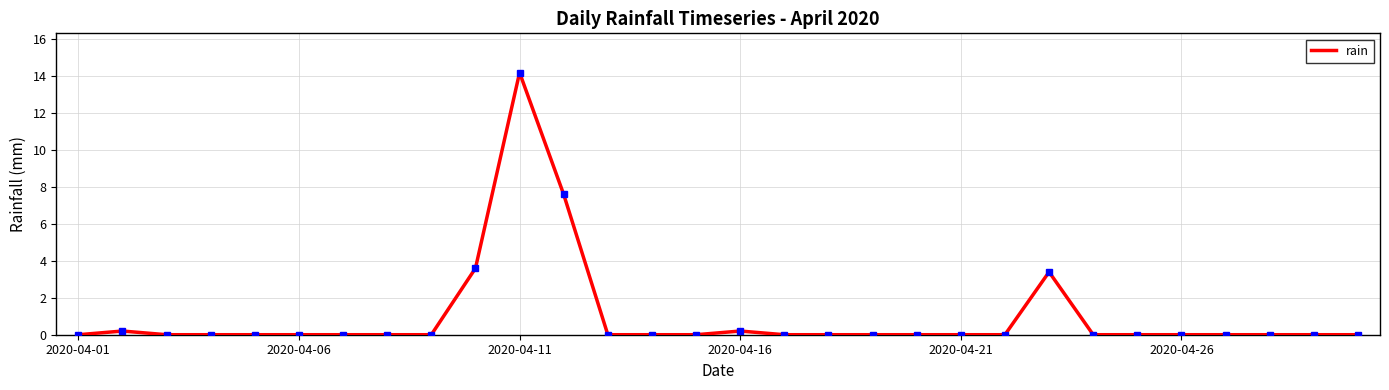

What is the difference between the maximum and minimum values?

14.2